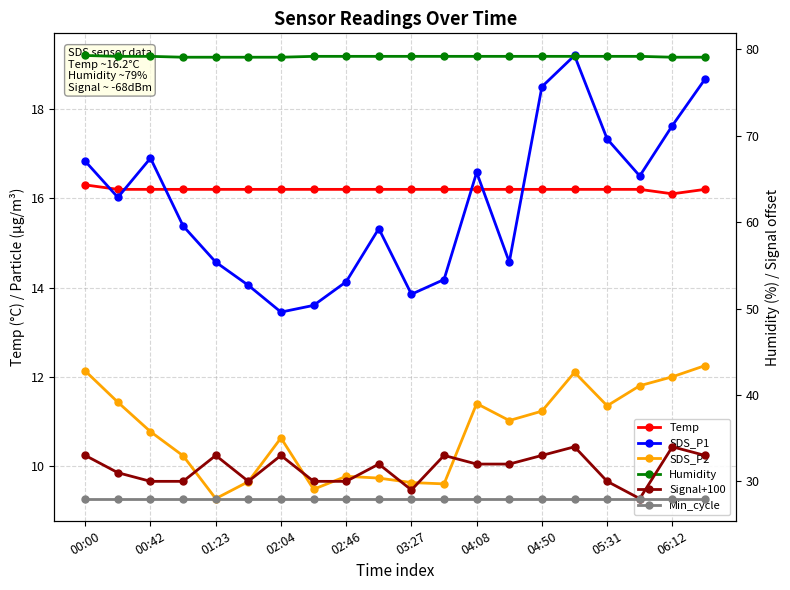

True or false: Humidity and Min_cycle intersect in this chart.

False